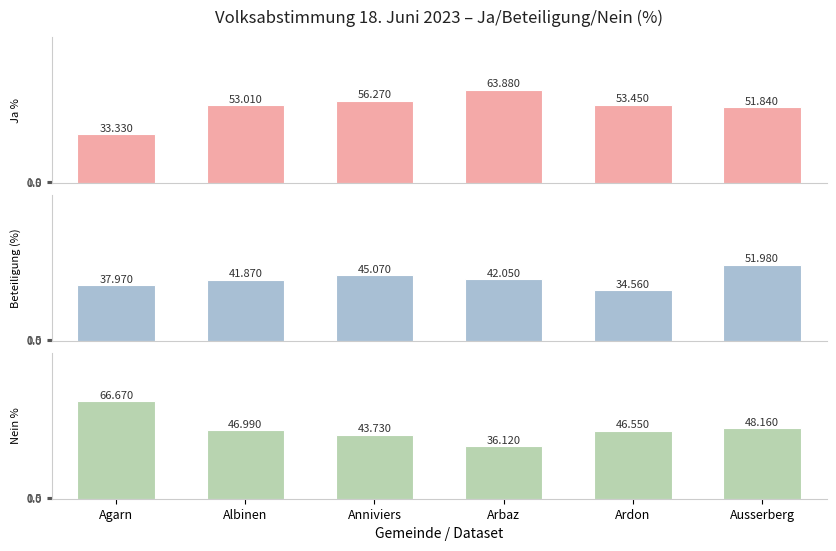

Rank the series at Ausserberg from highest to lowest value.

Beteiligung (%), Ja %, Nein %